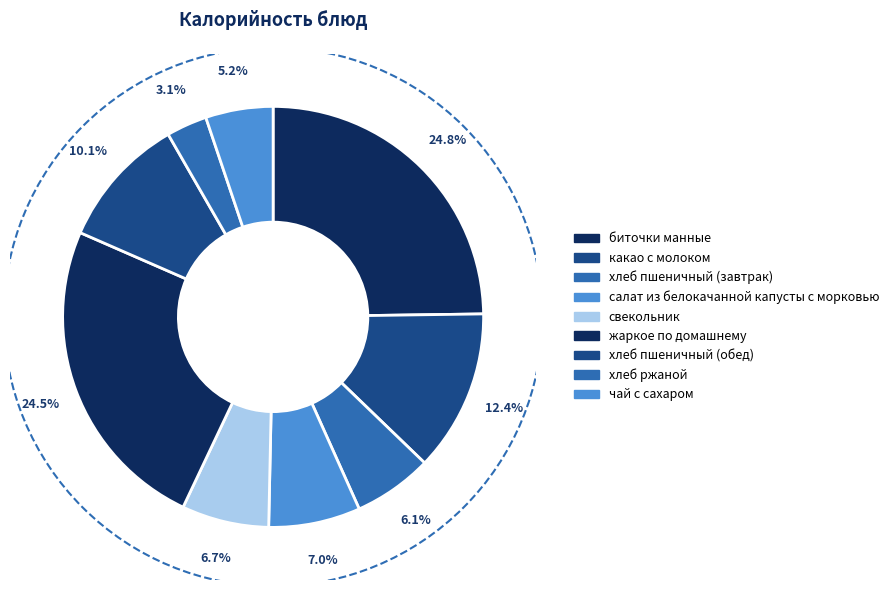

Is it true that салат из белокачанной капусты с морковью is 7% of the pie?

True